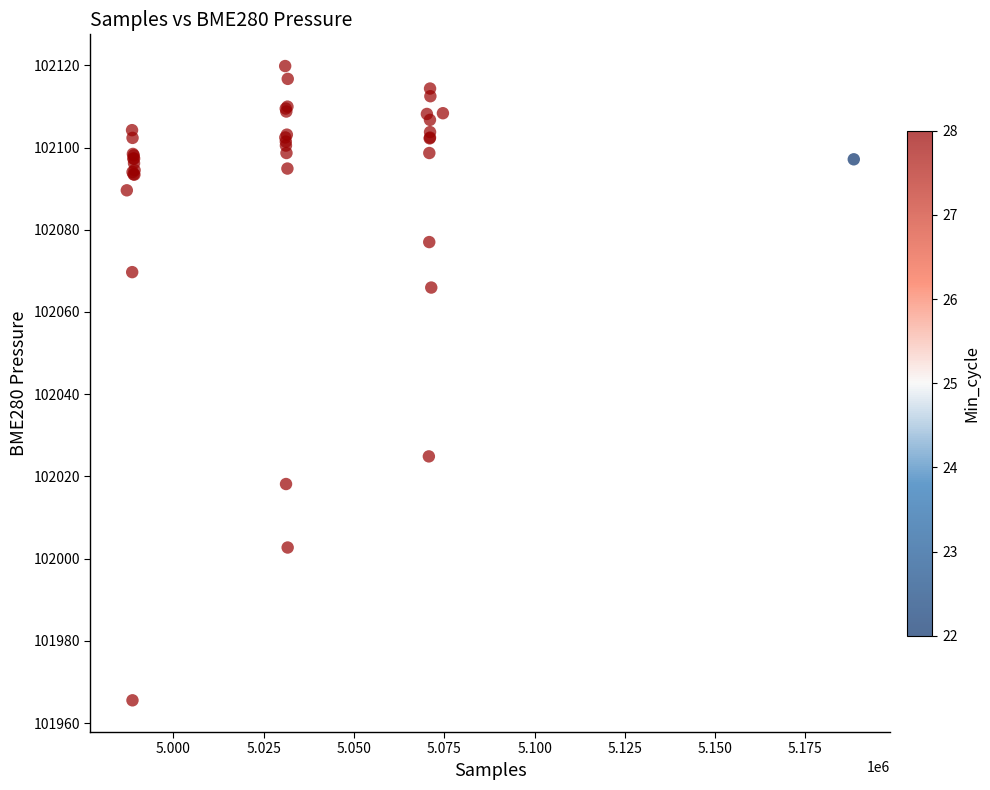

What Y value in the scatter plot is closest to 102042?

102024.9